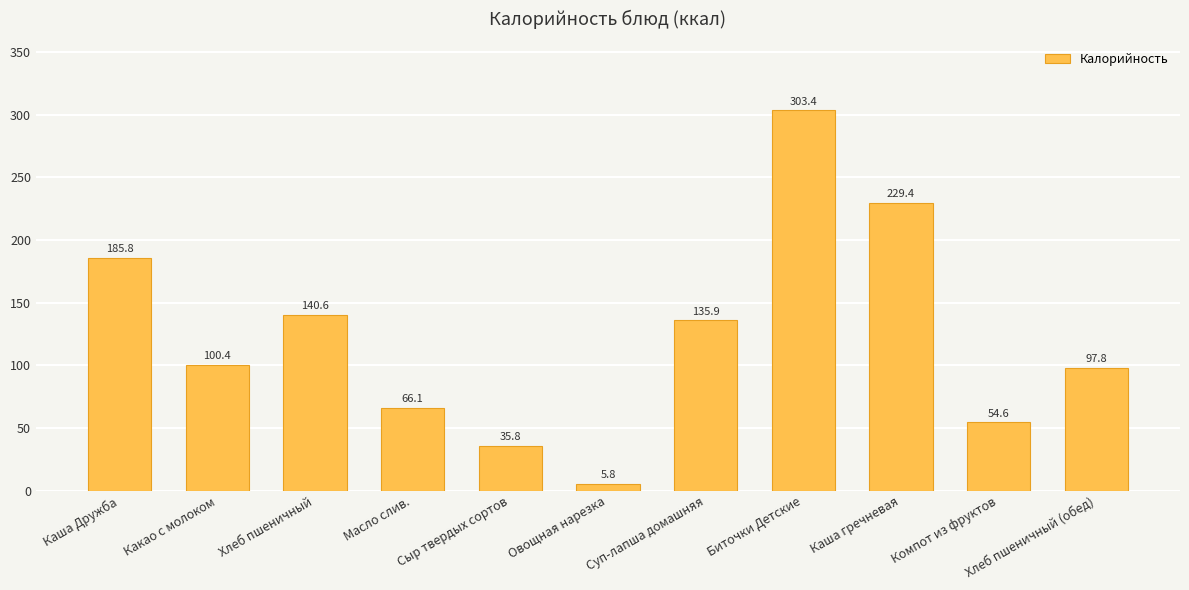

Between Компот из фруктов and Суп-лапша домашняя, which is larger?

Суп-лапша домашняя